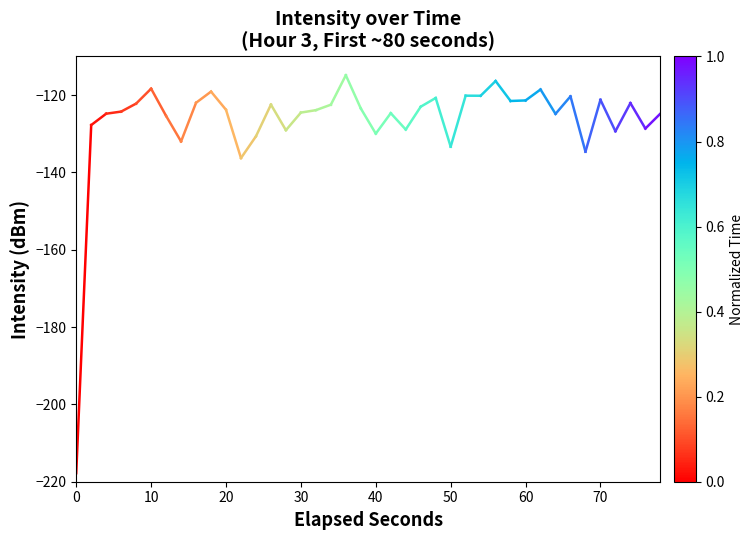

Count the number of data series in this chart.

1